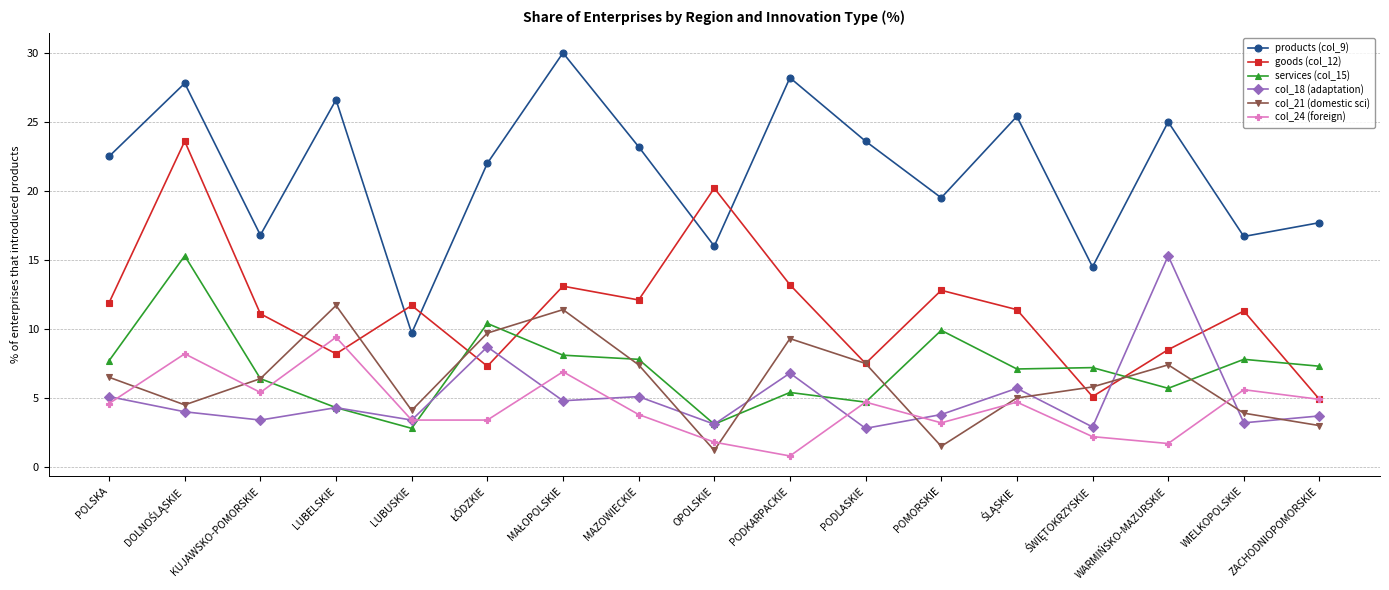

Is the value of products (col_9) at WIELKOPOLSKIE greater than the value of col_18 (adaptation) at PODKARPACKIE?

Yes